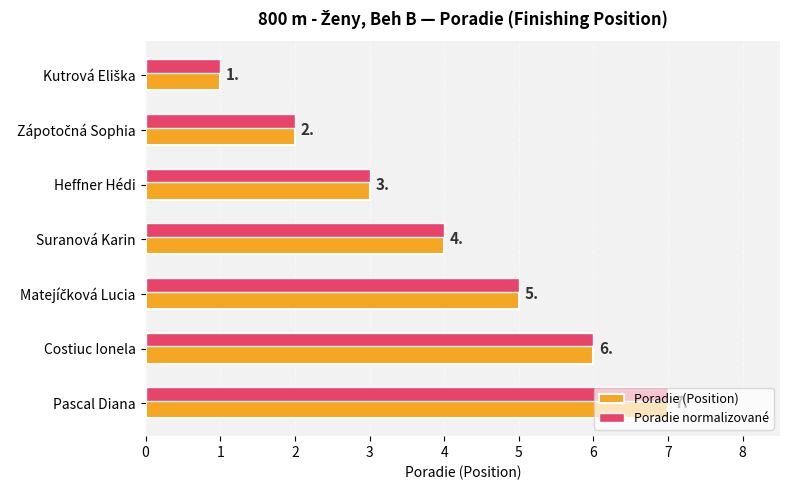

What is the difference between the second highest and second lowest values in the Poradie (Position) series?

4